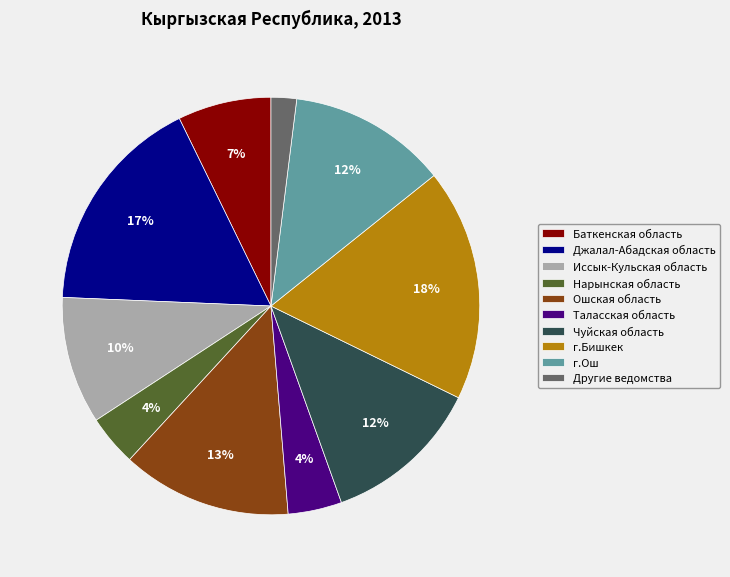

Combined, do Баткенская область and Джалал-Абадская область account for over 50%?

No